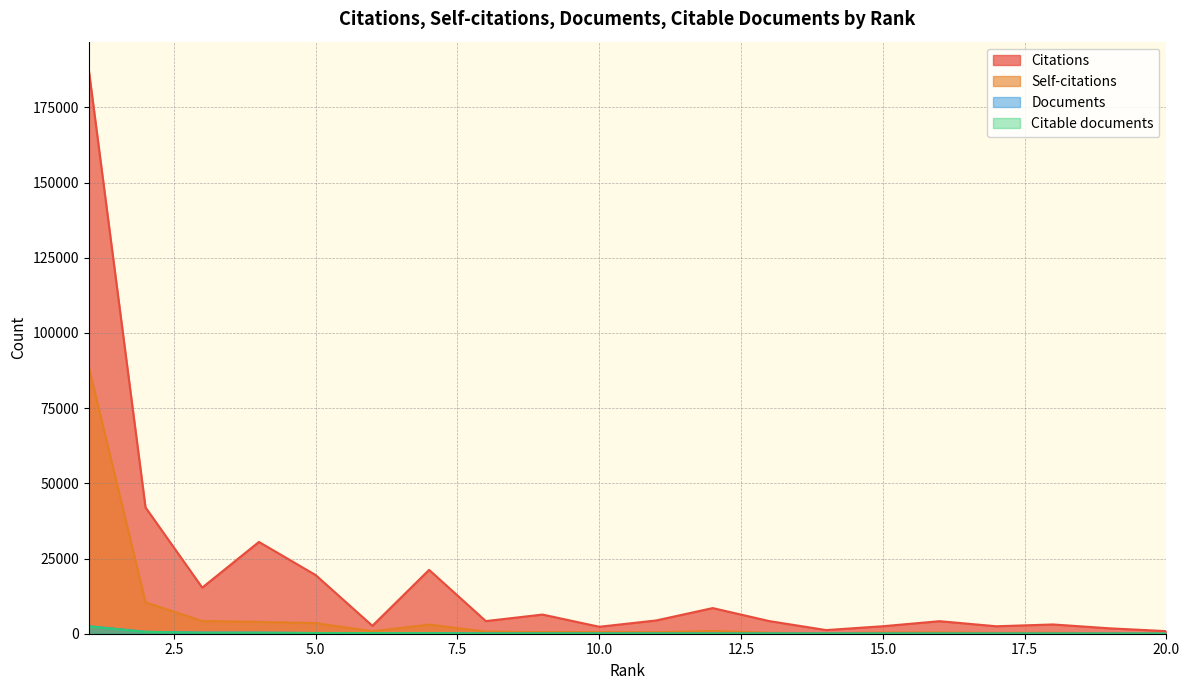

Which category has the lowest value across all series?

20